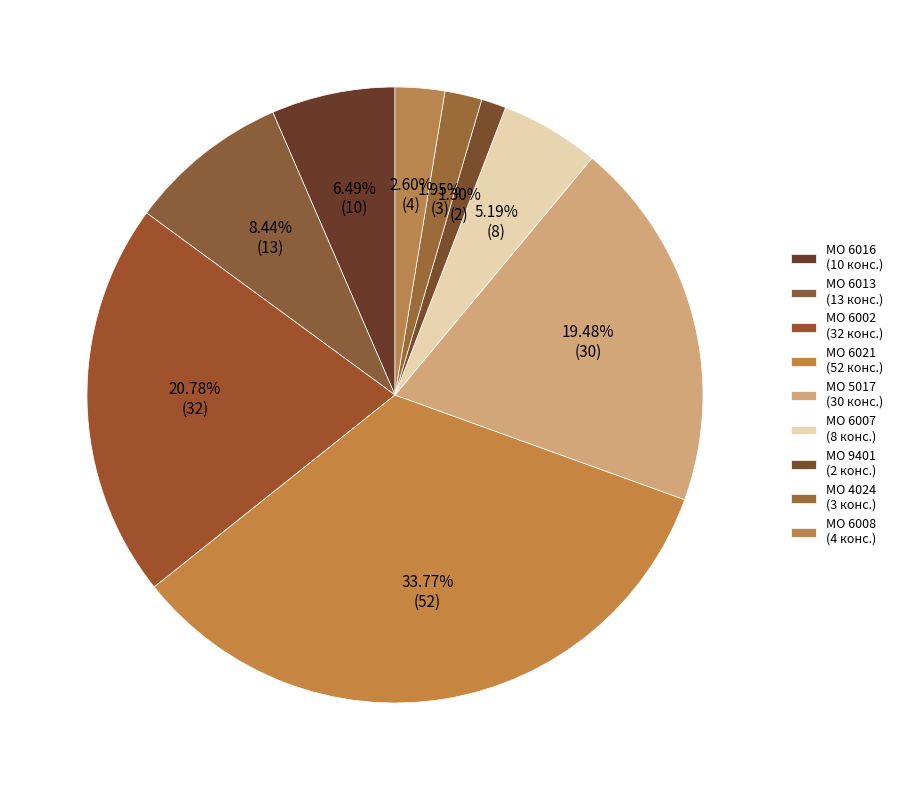

Count the number of slices in the pie.

9